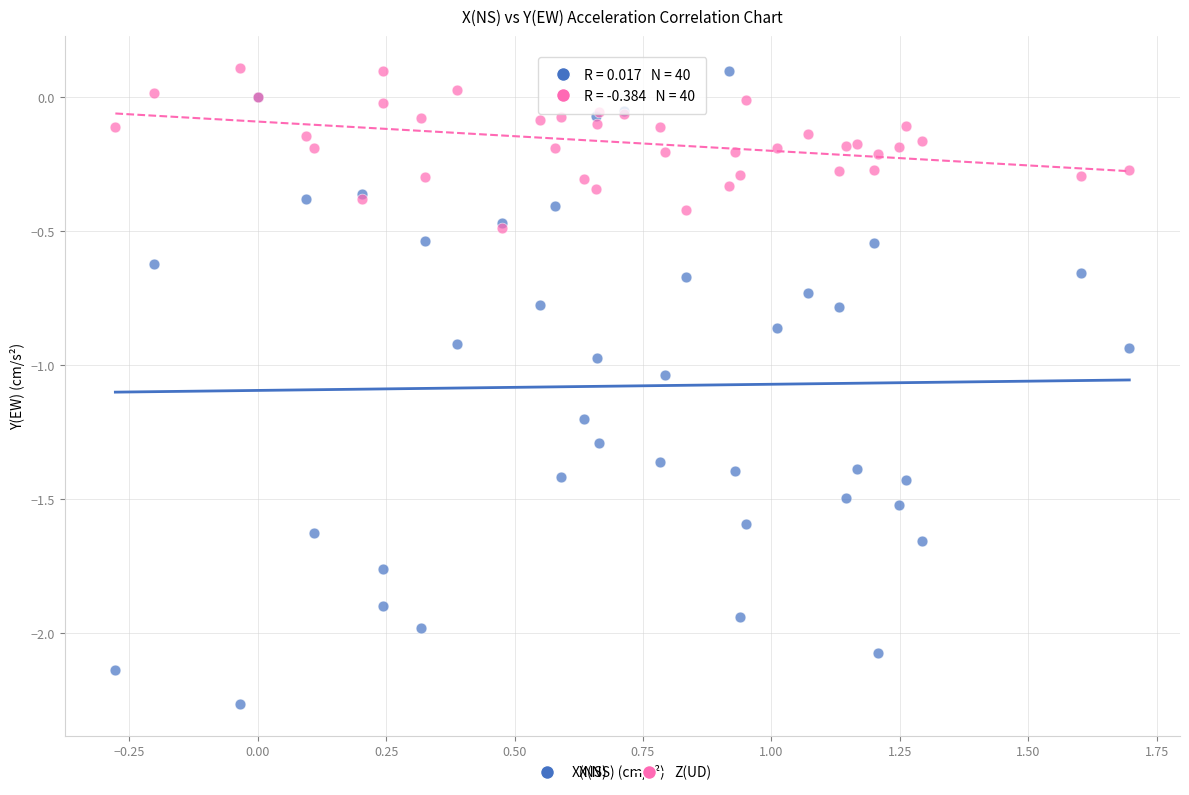

What are all the series names shown in the legend?

X(NS), Z(UD)